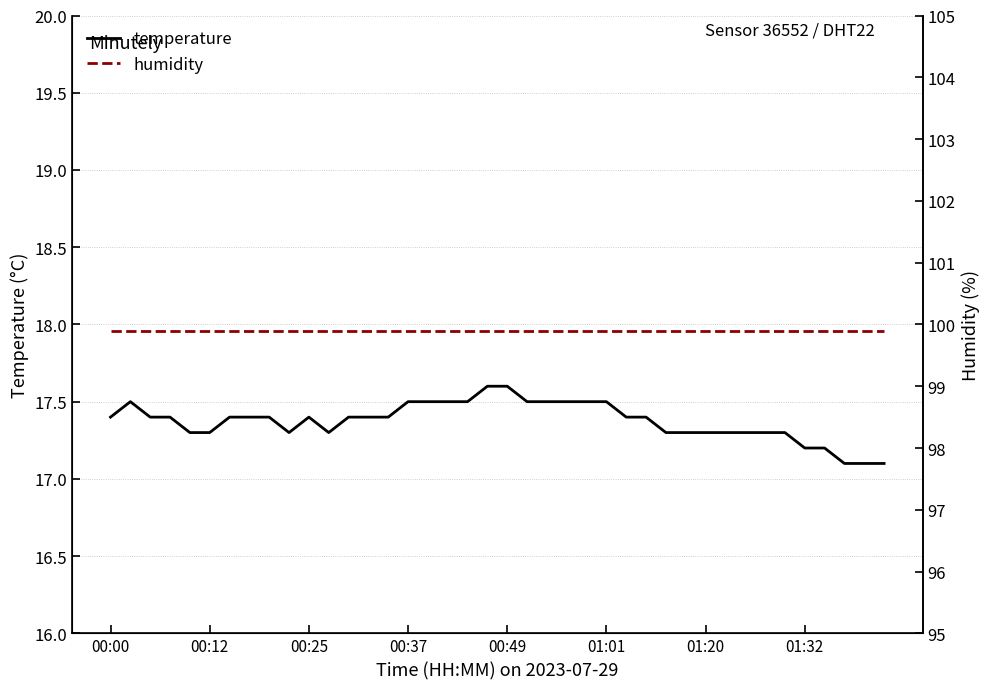

What is the lowest value of the temperature series?

17.1